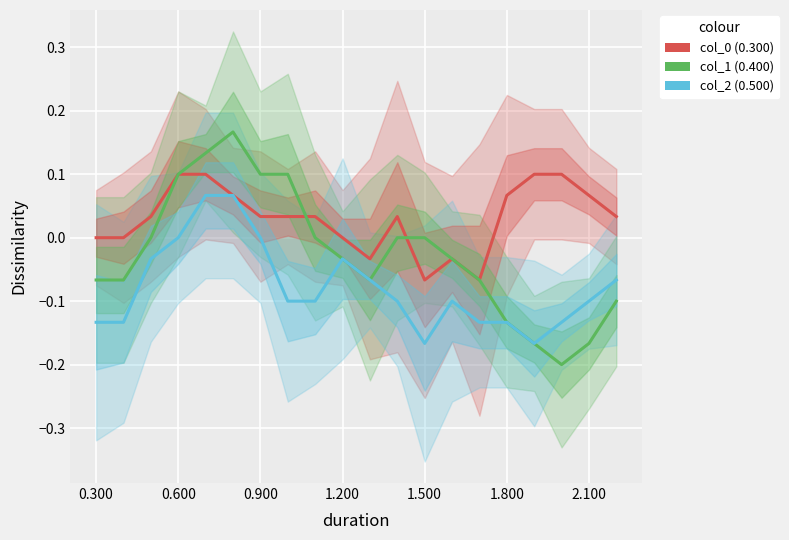

What is the sum of all col_2 (0.500) values?

-1.6